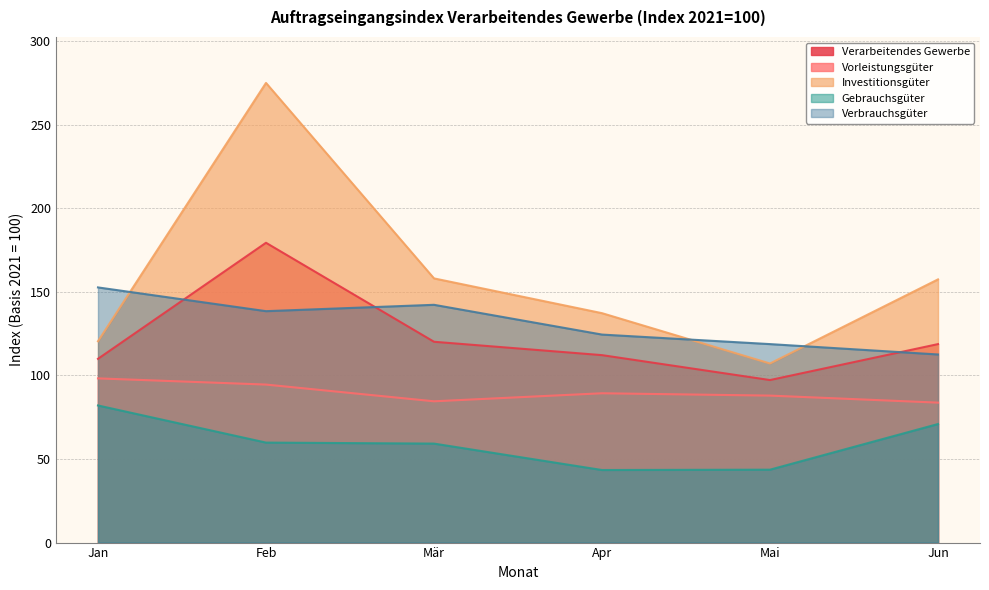

What position from the left is Feb?

2